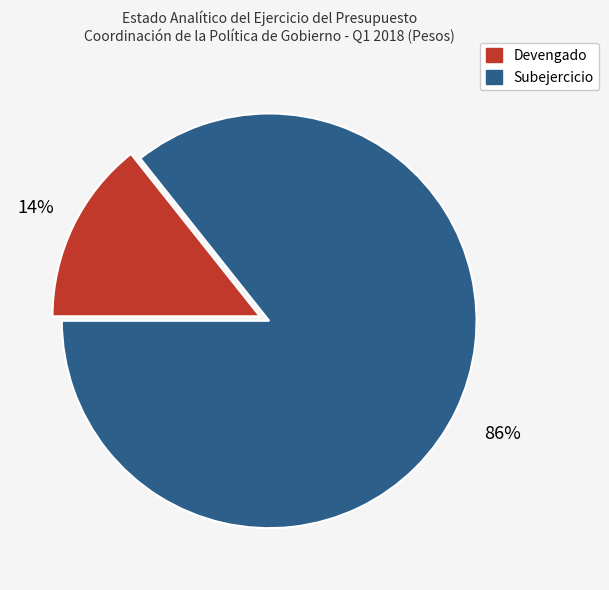

What percentage is the Devengado slice, to the nearest percent?

14%